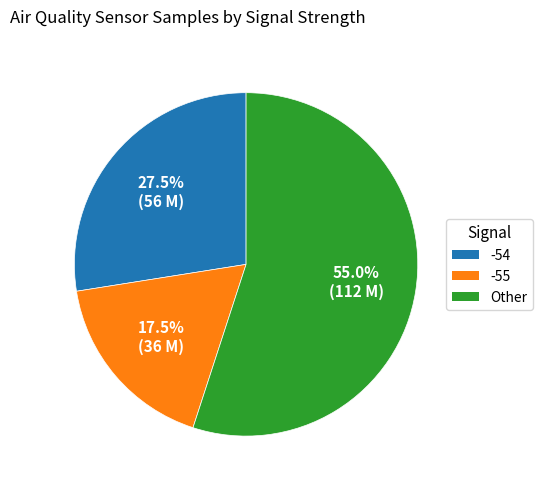

Is there a majority slice in this chart?

Yes